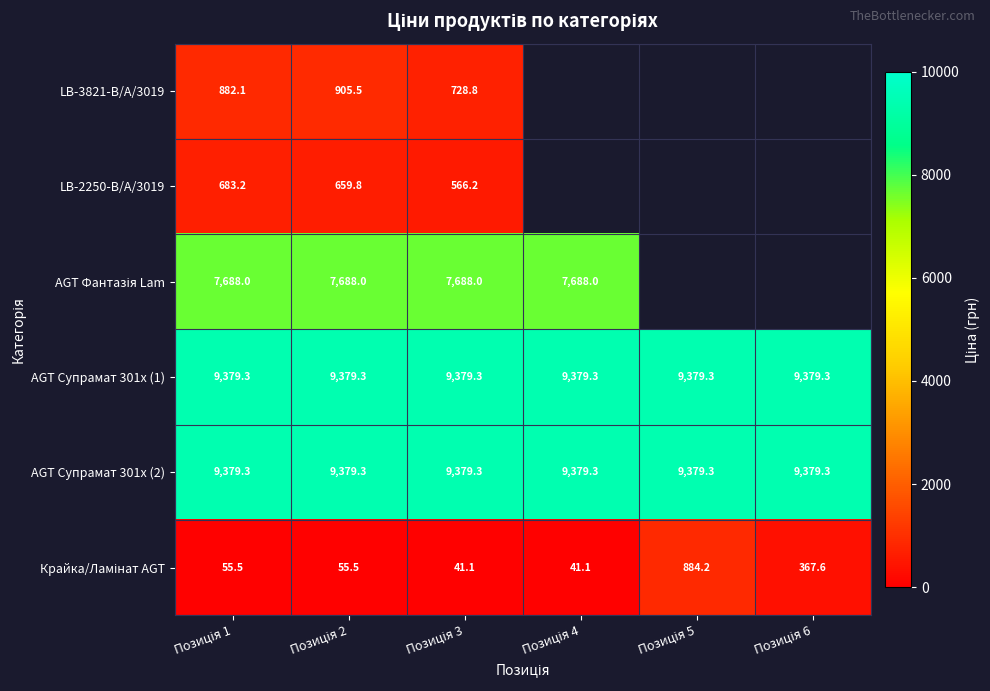

How many categories are shown in the chart?

6